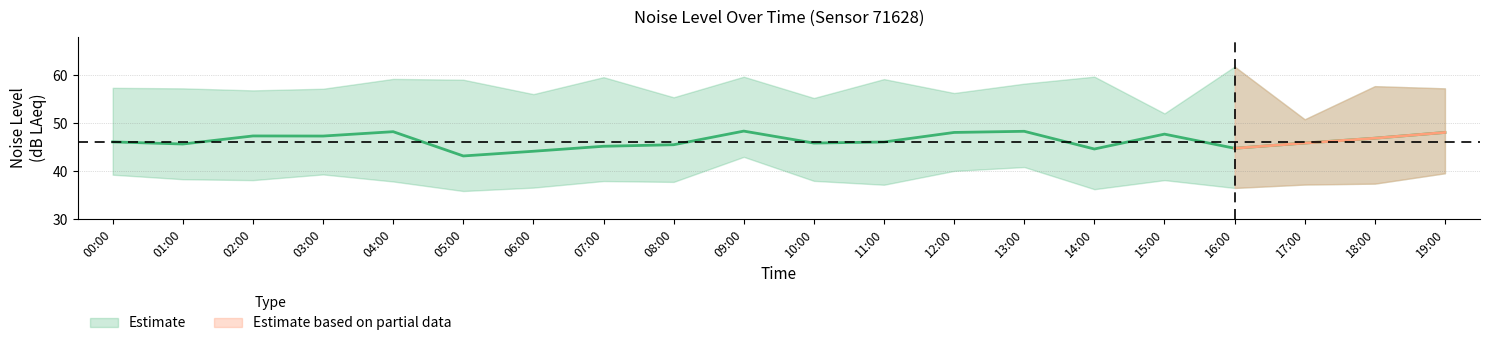

What is the total value across all series at 07:00?

142.8